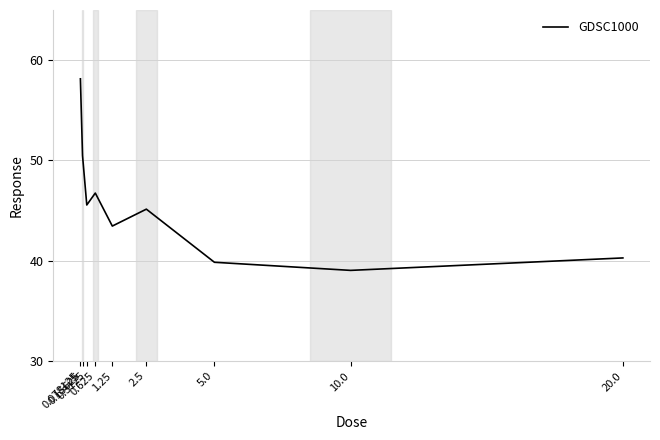

Reading right to left, what are all the values shown in this chart?

40.3	39.0	39.8	45.1	43.5	46.7	45.6	50.5	58.1